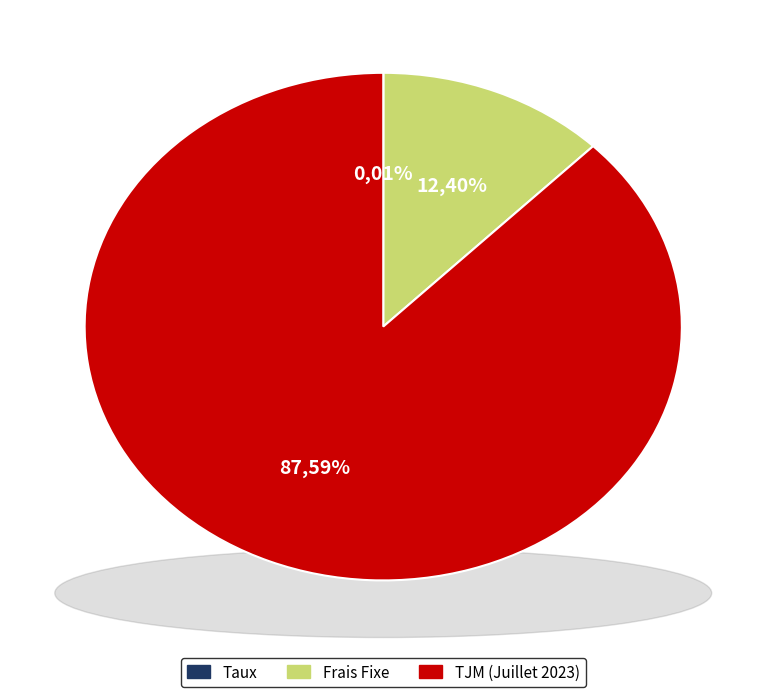

What is the smallest slice in the pie chart?

Taux